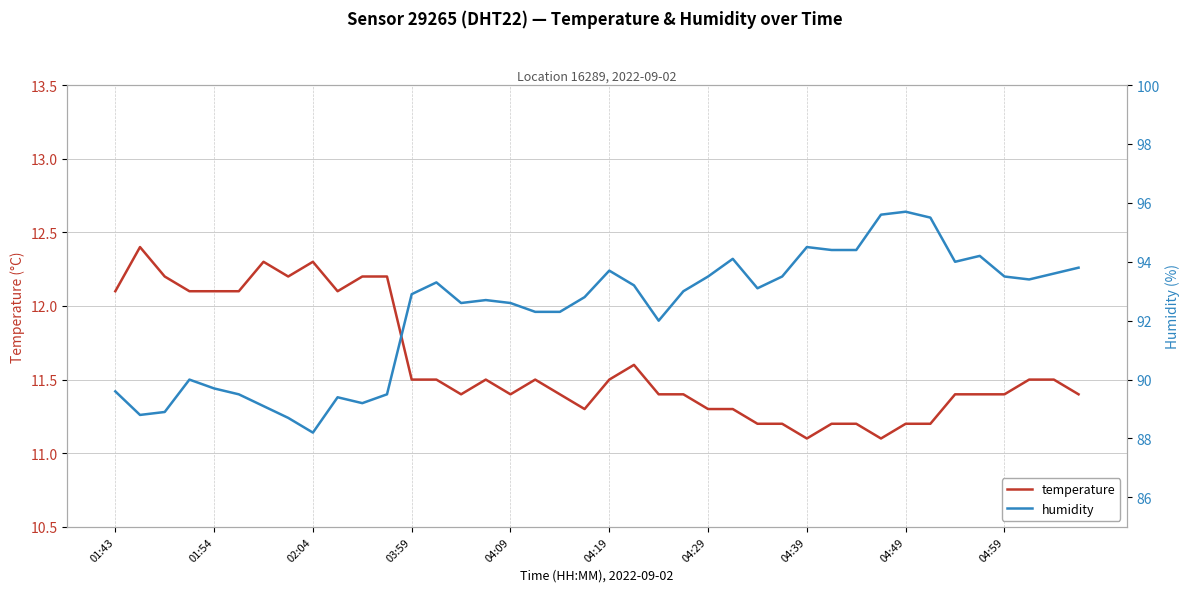

The temperature series shows 11.2 at 04:49. True or false?

True